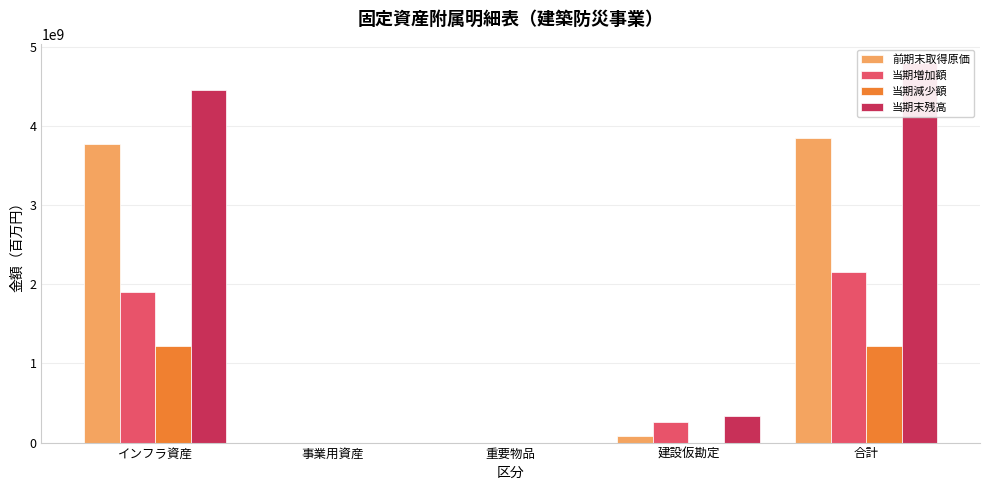

True or false: 前期末取得原価 has a value of 2446327662 at 重要物品.

False